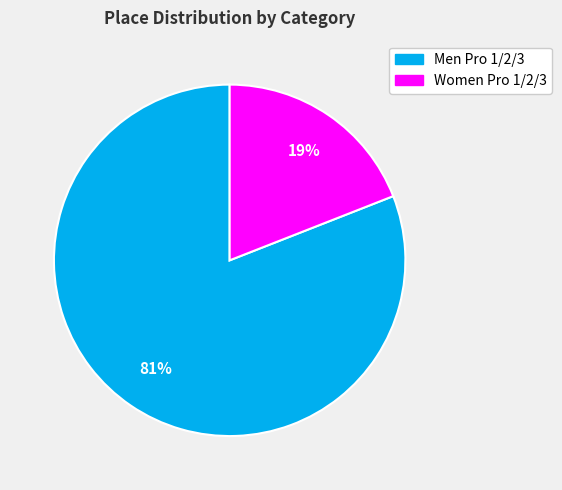

What is the ratio of the value at Women Pro 1/2/3 to the value at Men Pro 1/2/3?

0.2